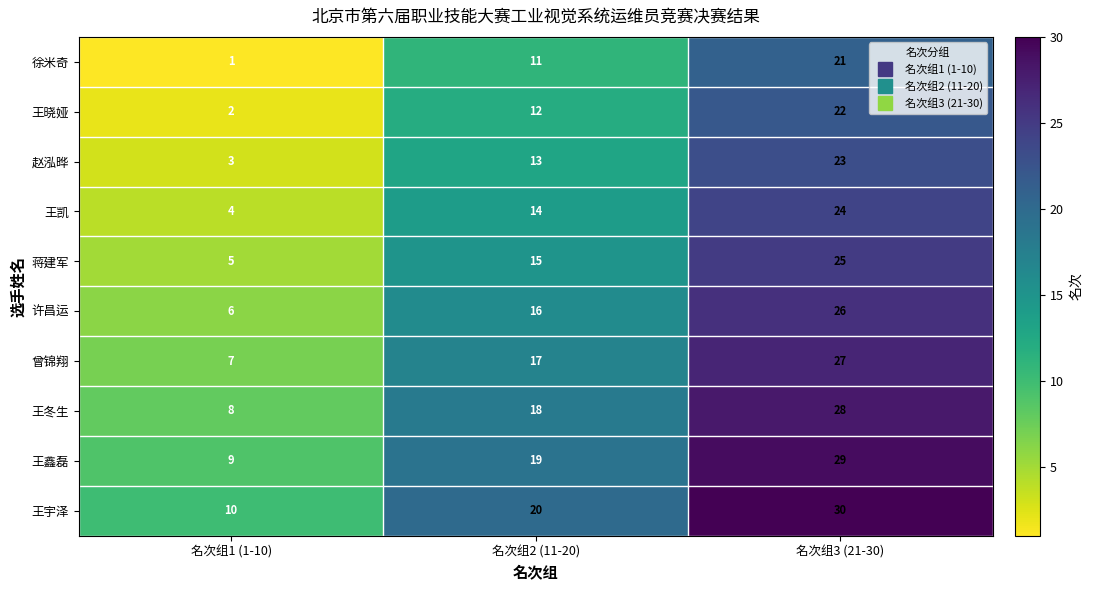

At which label is 曾锦翔 closest to 17?

名次组2 (11-20)